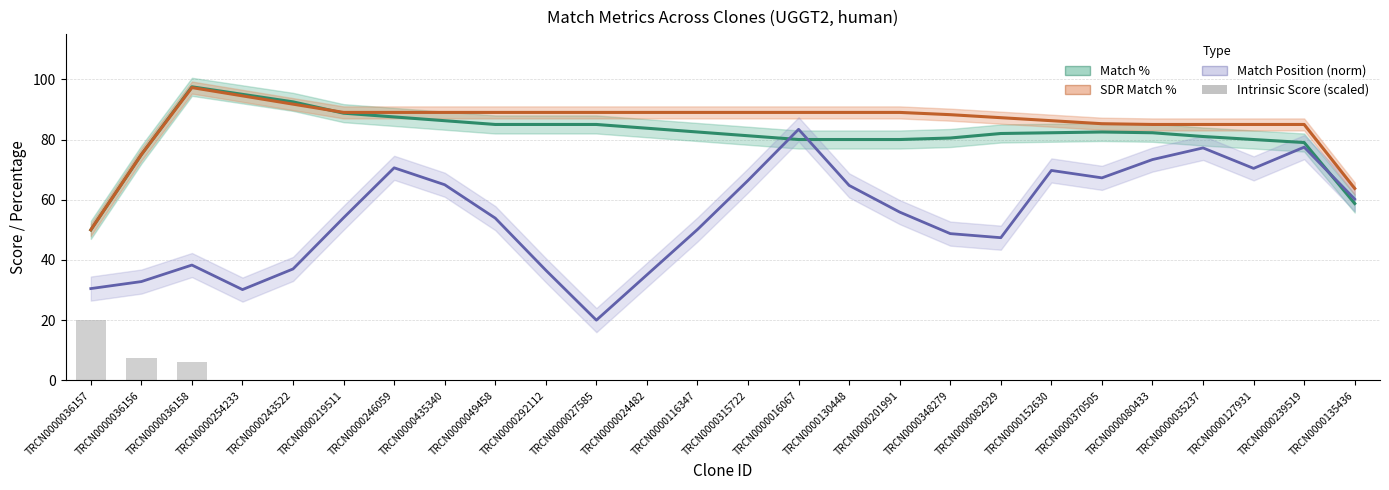

What is the label of the 15th bar from the right?

TRCN0000024482